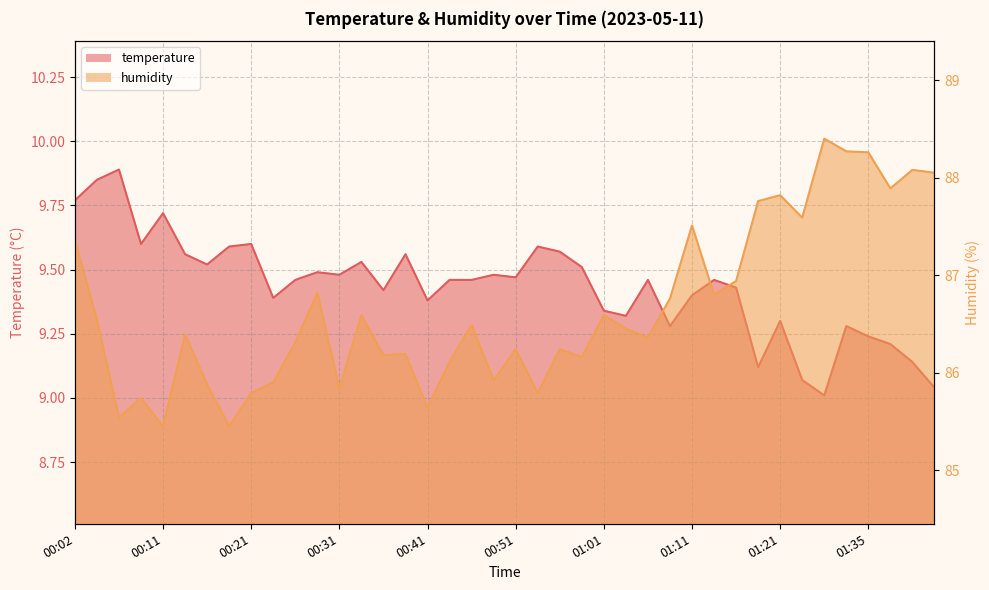

True or false: humidity has more than 0 interior local peaks.

True